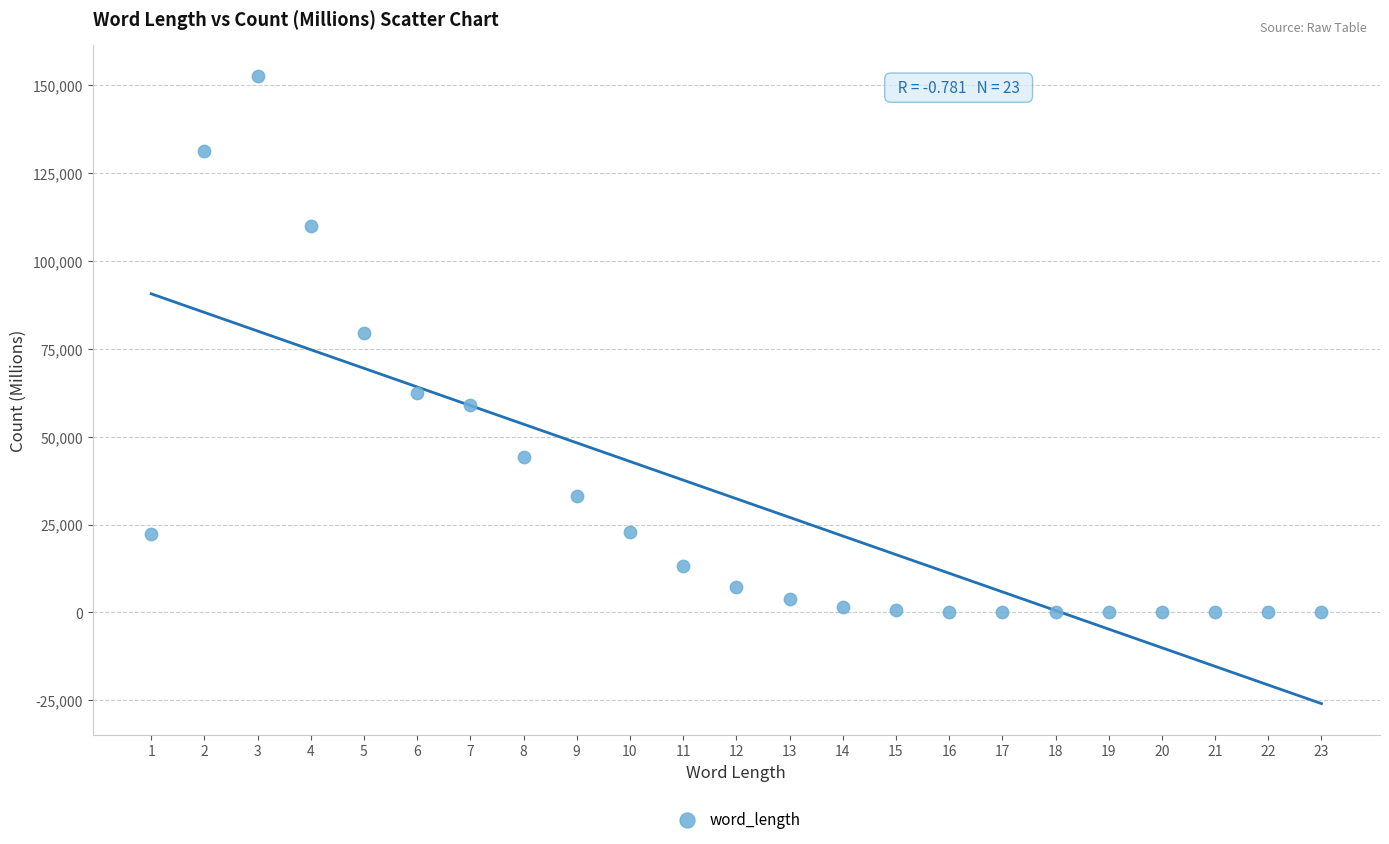

What Y value in the scatter plot is closest to 76284?

79589.3